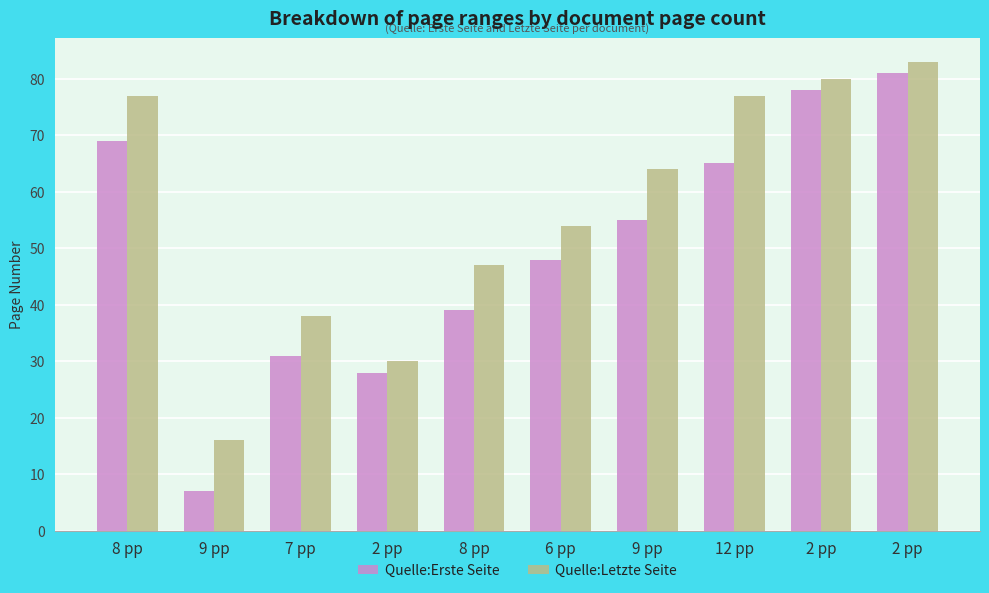

Reading right to left, extract all data points from this chart.

Quelle:Erste Seite: 81	78	65	55	48	39	28	31	7	69
Quelle:Letzte Seite: 83	80	77	64	54	47	30	38	16	77